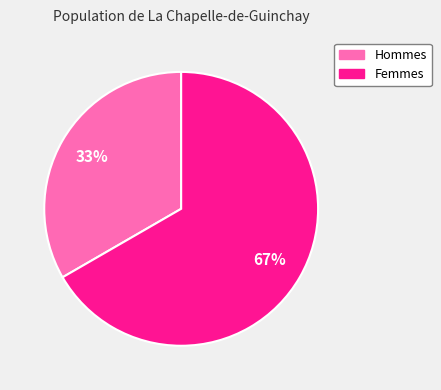

Is there a majority slice in this chart?

Yes